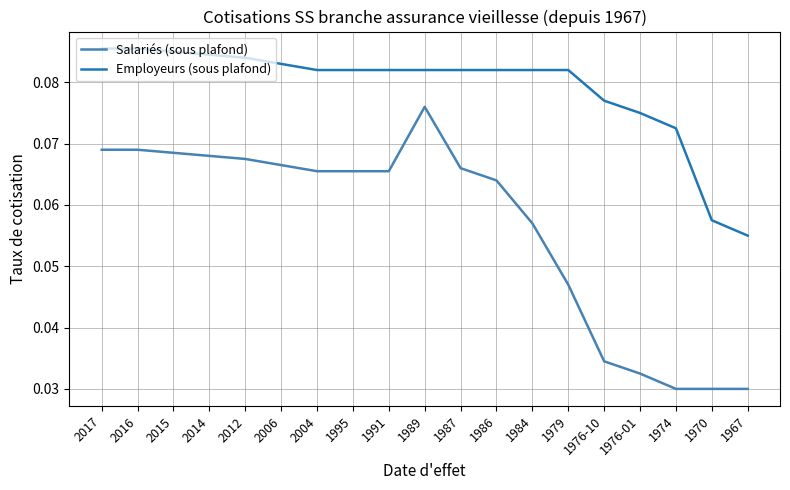

Which series has the widest spread of values?

Salariés (sous plafond)